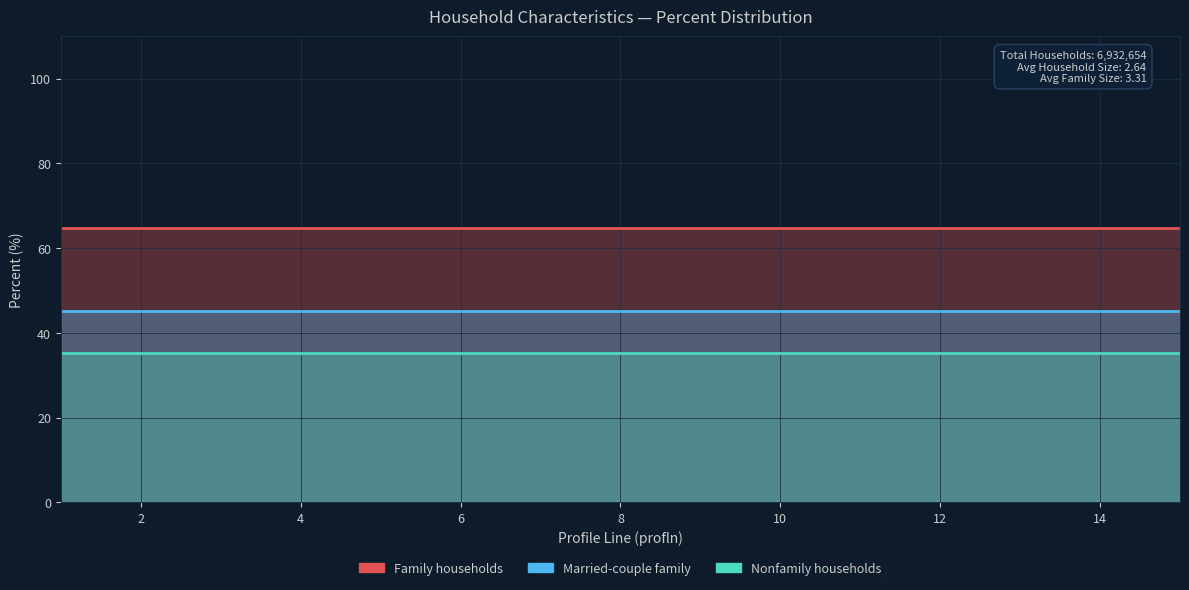

At which category does the chart reach its peak across all series?

1.0